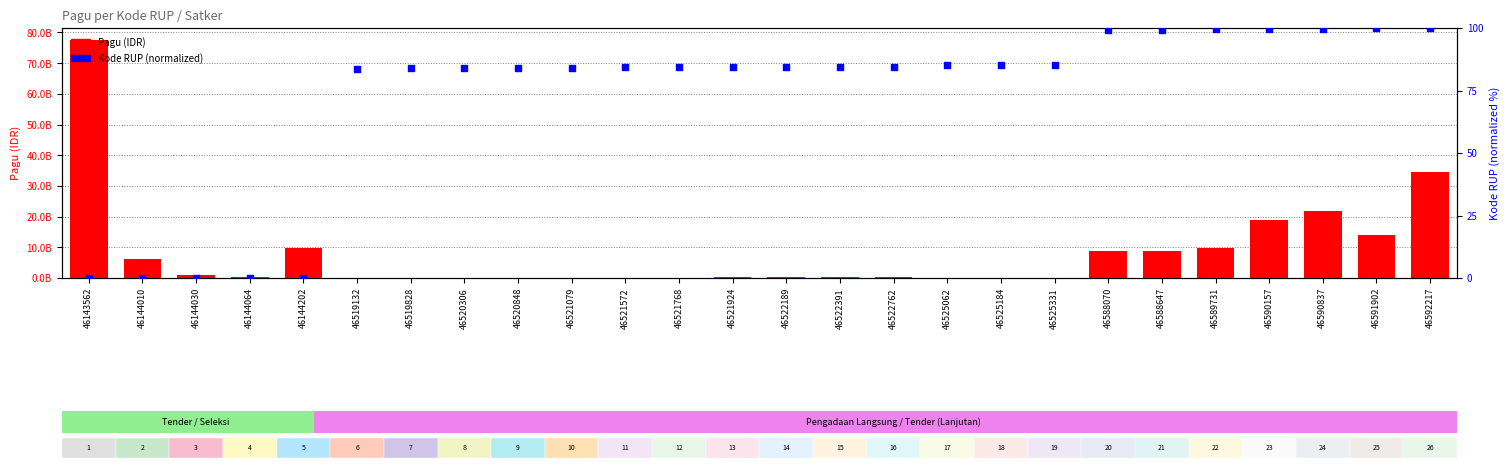

What are all the series names shown in the legend?

Pagu (IDR), Kode RUP (normalized)